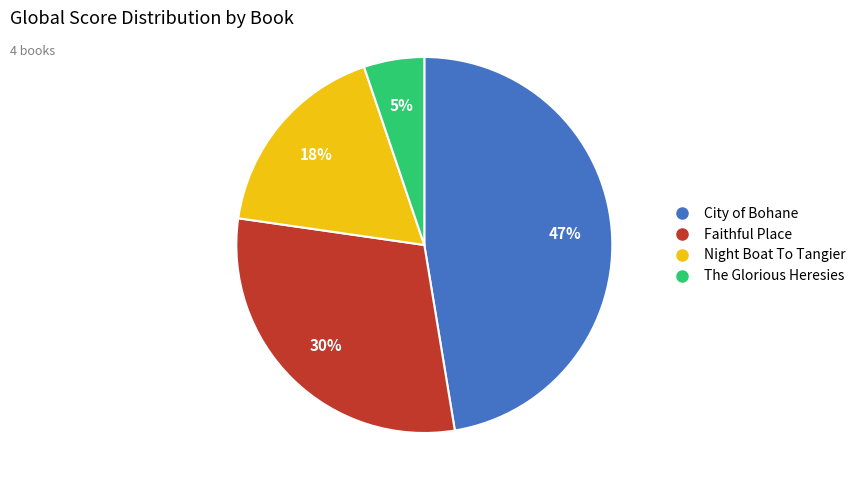

Is there any slice that represents more than half of the pie?

No